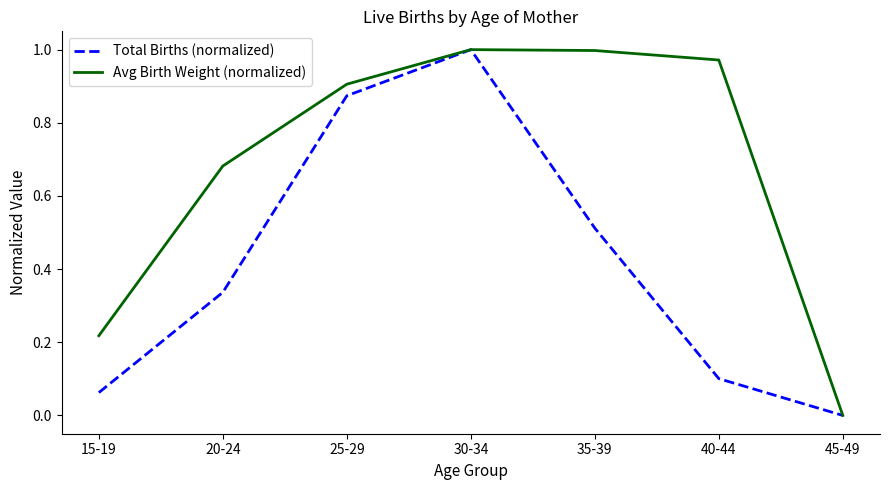

At which category does the chart reach its minimum across all series?

45-49